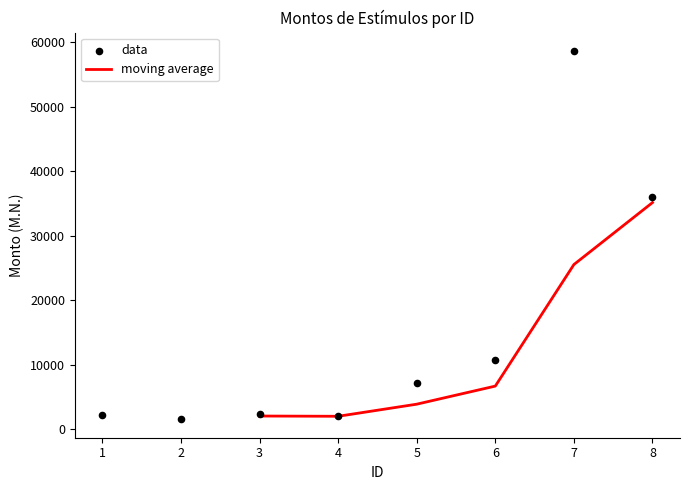

What is the change in value from 2 to 7?

+57033.7